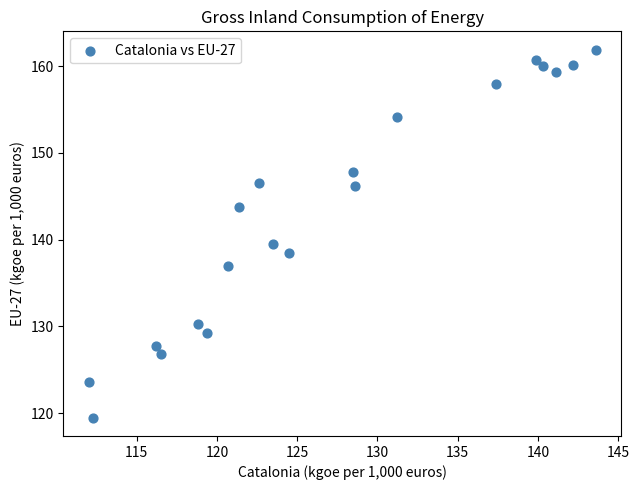

What Y value in the scatter plot is closest to 140?

139.5